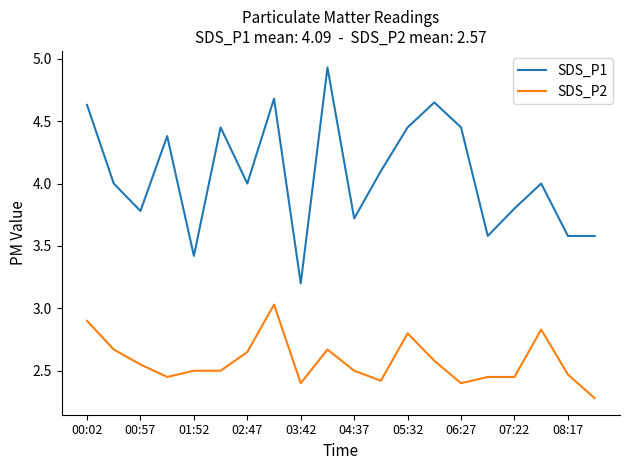

Which series has the widest spread of values?

SDS_P1